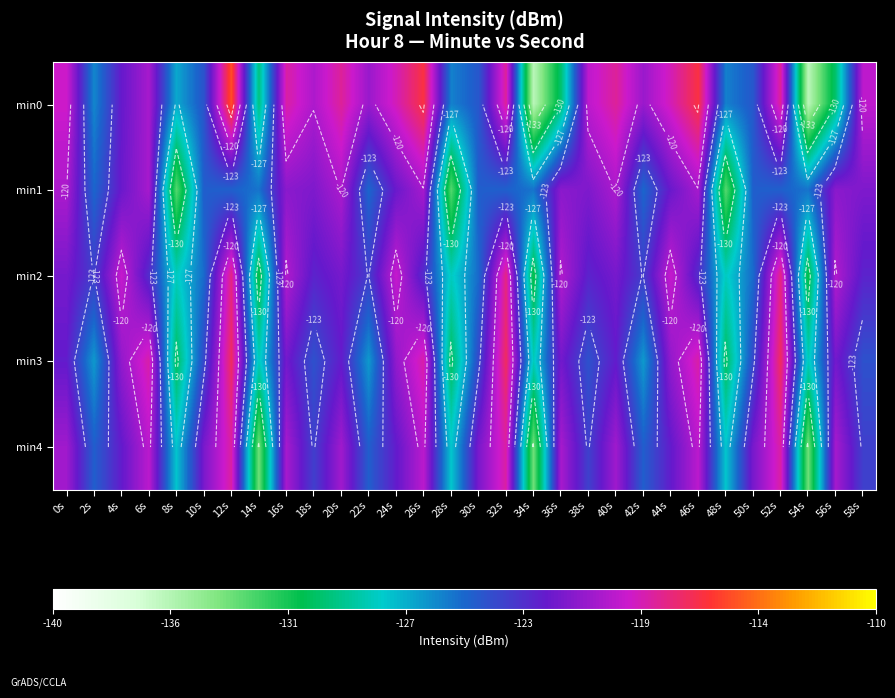

True or false: min2 has a value of -197.6 at 18s.

False